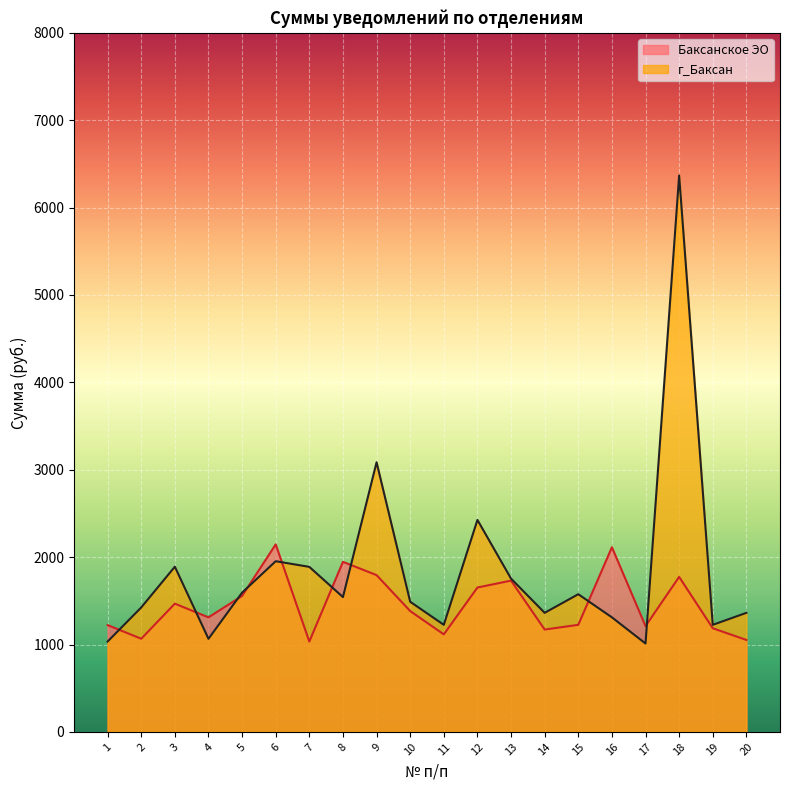

Is it true that Баксанское ЭО equals 2832.2 at 18?

False